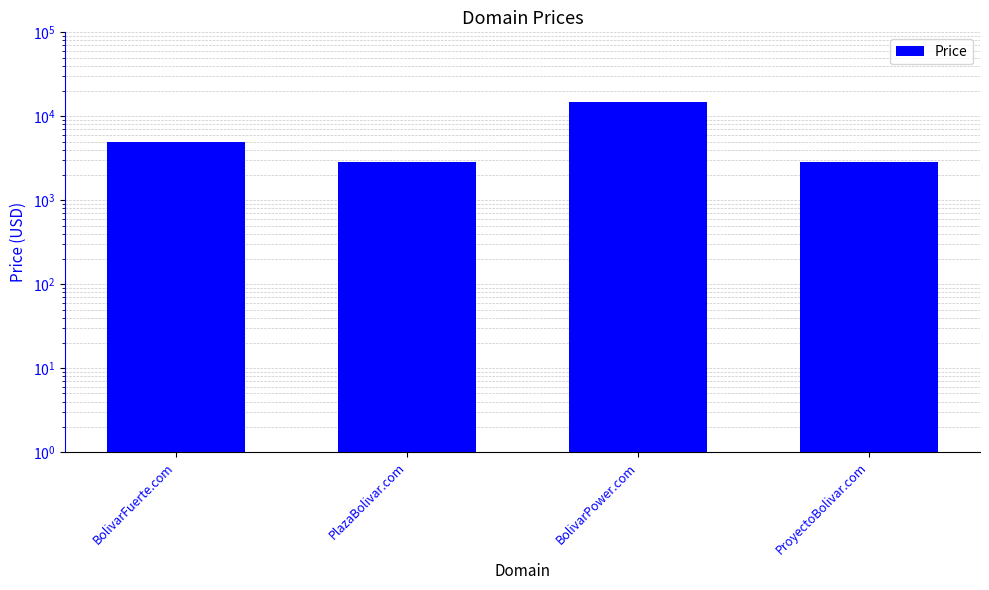

How many values are between 2888 and 14888?

4